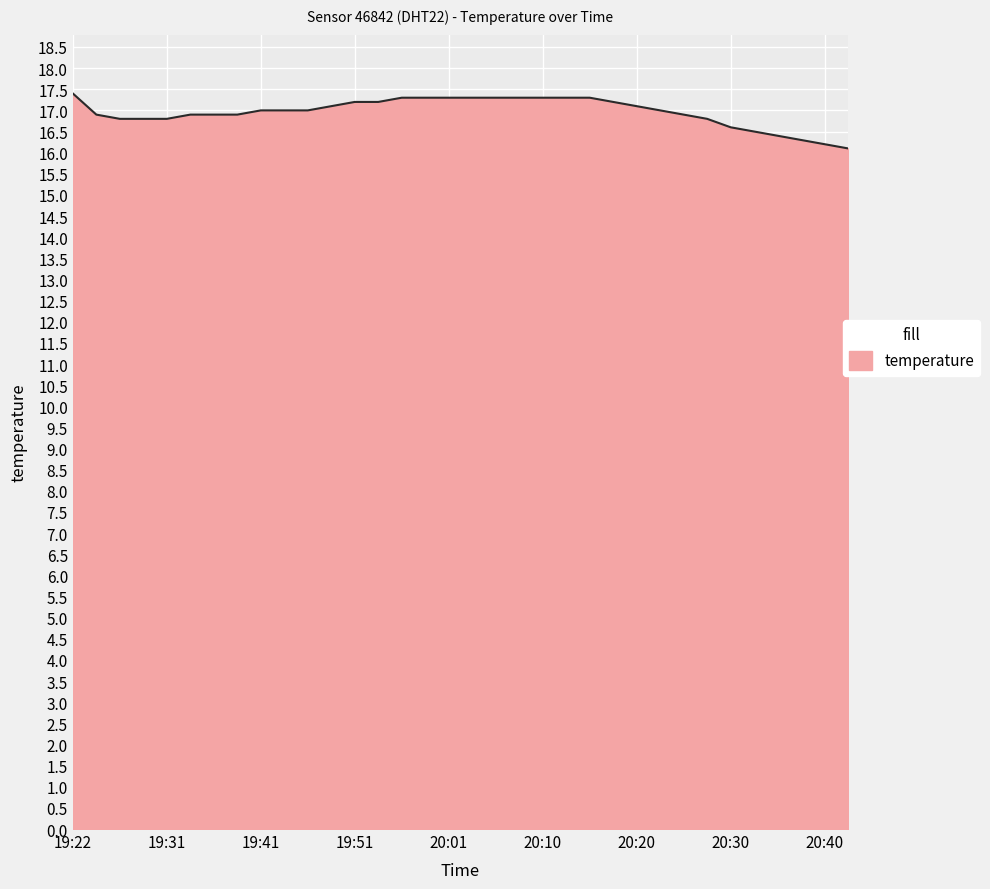

What is the minimum value shown in the chart?

16.1